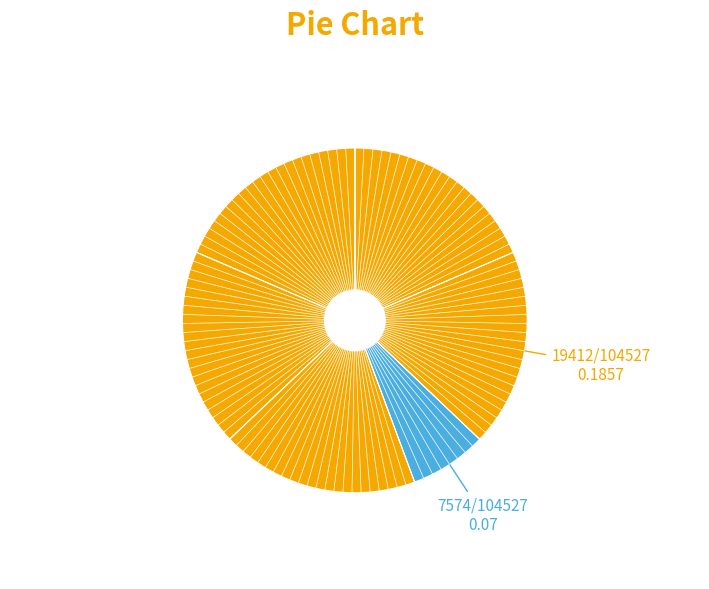

To the nearest percent, what is the difference between the largest and smallest slice percentages?

11%